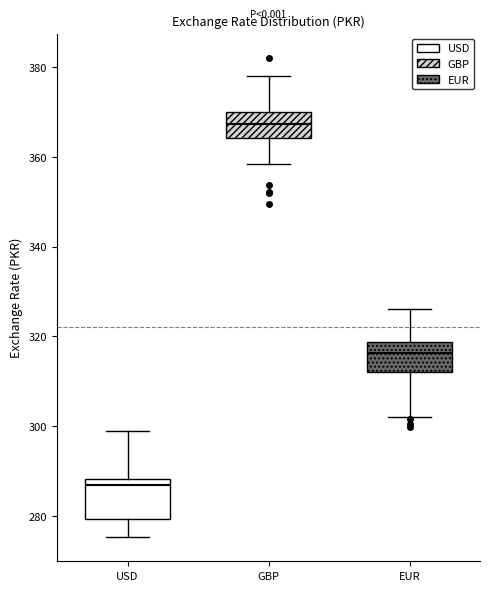

Which box's median line is the highest?

GBP